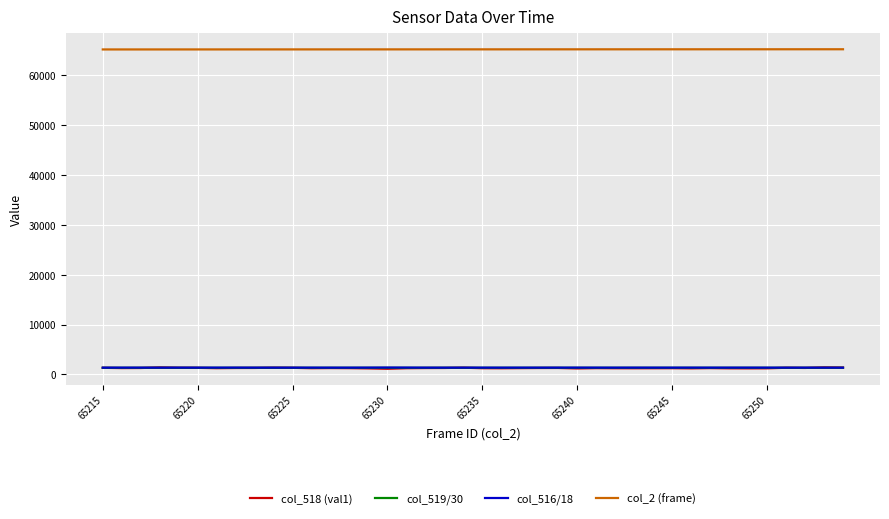

What is the minimum value for col_516/18?

1350.4